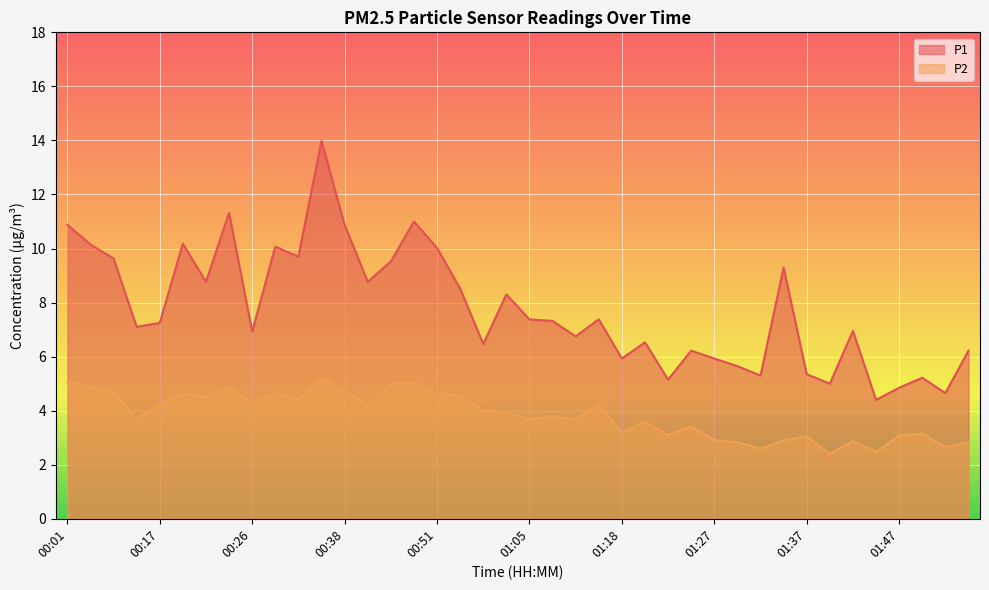

Rank the series at 00:58 from lowest to highest value.

P2, P1